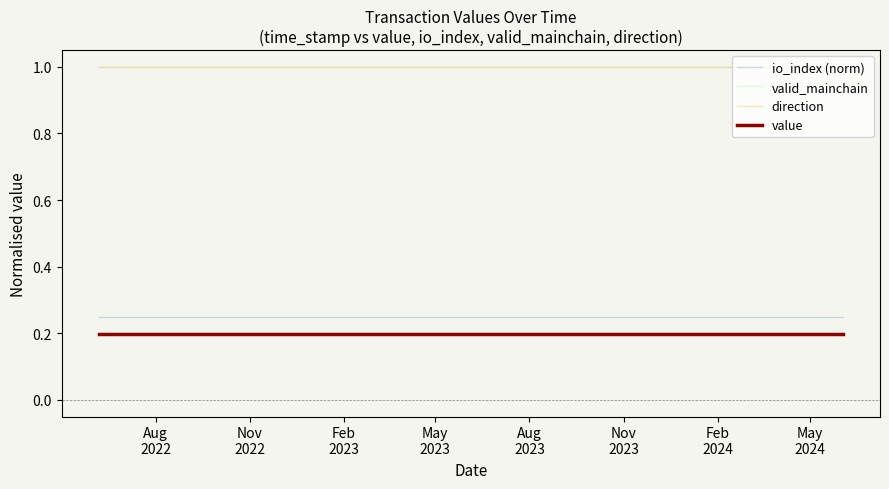

True or false: io_index (norm) has more than 2 points higher than both neighbors.

False